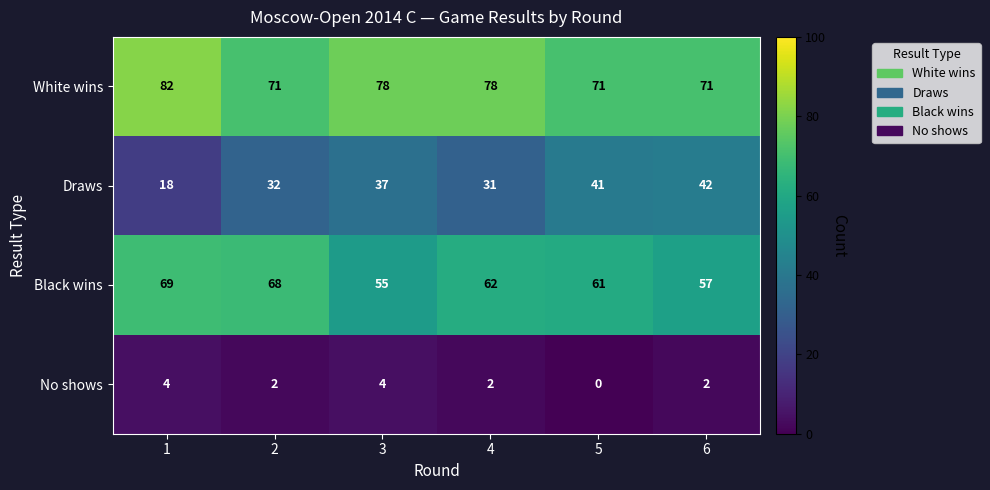

Which series has the largest total across all categories?

White wins